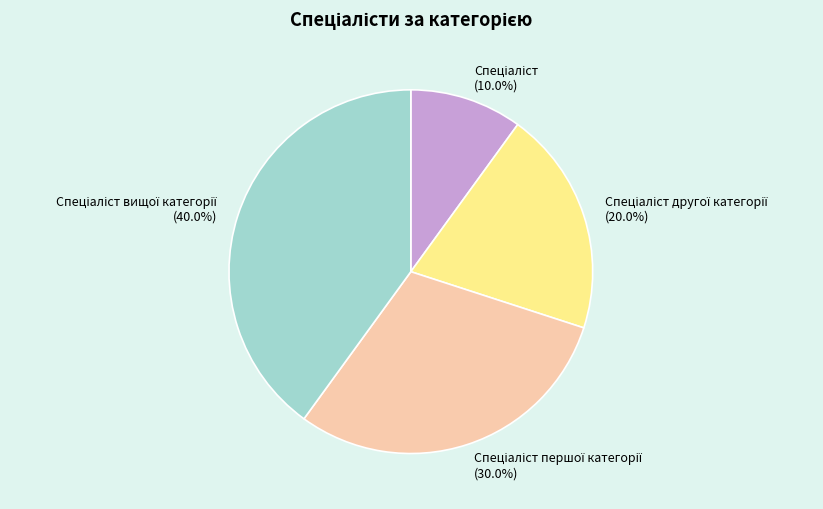

Is there any slice that represents more than half of the pie?

No